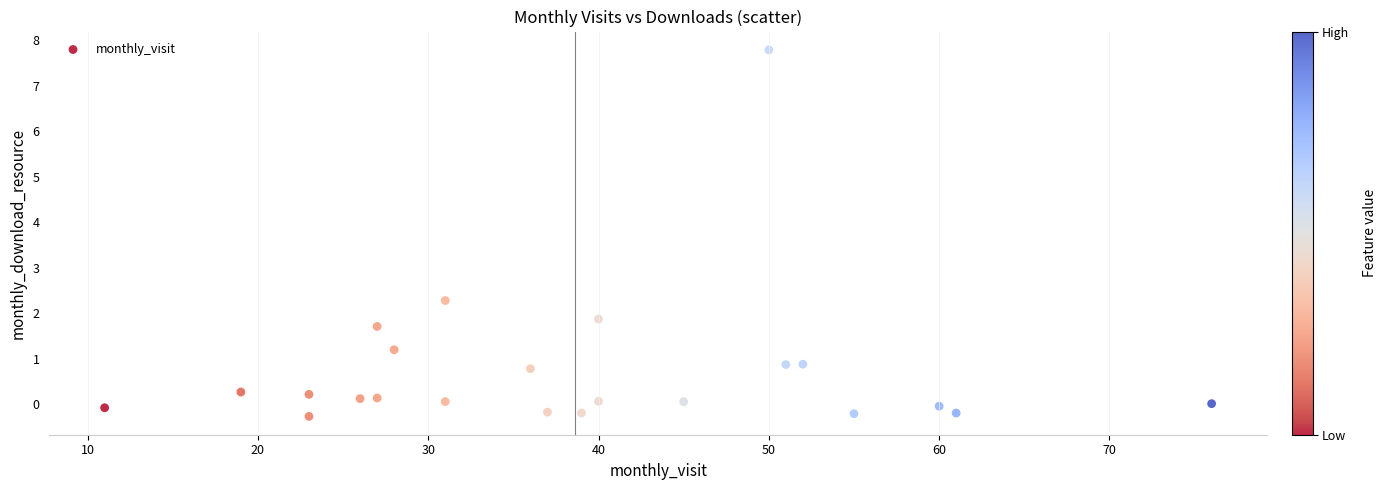

What Y value in the scatter plot is closest to 3?

2.3